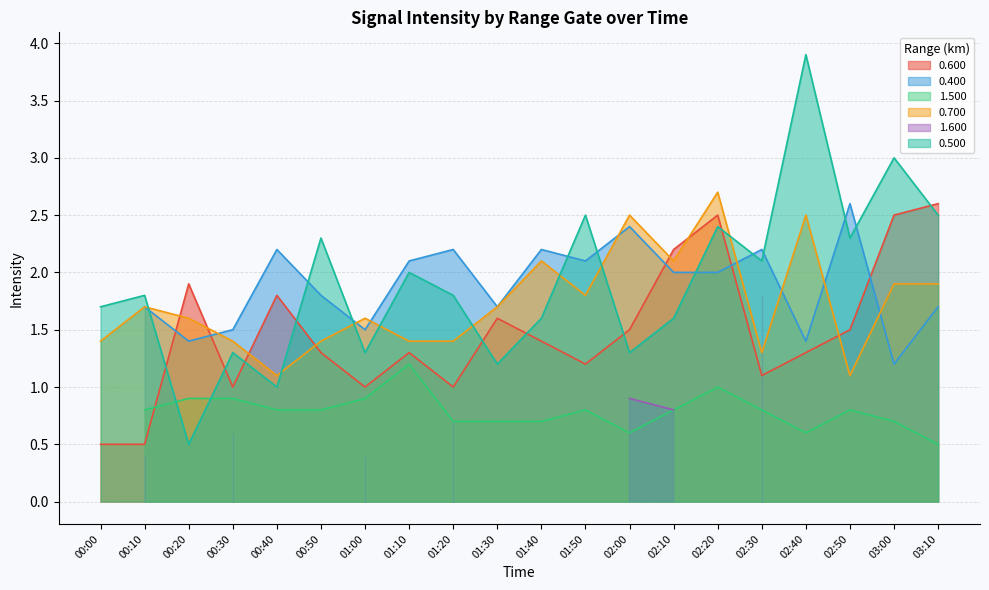

Is the value of 0.500 at 02:10 greater than the value of 0.600 at 01:10?

Yes